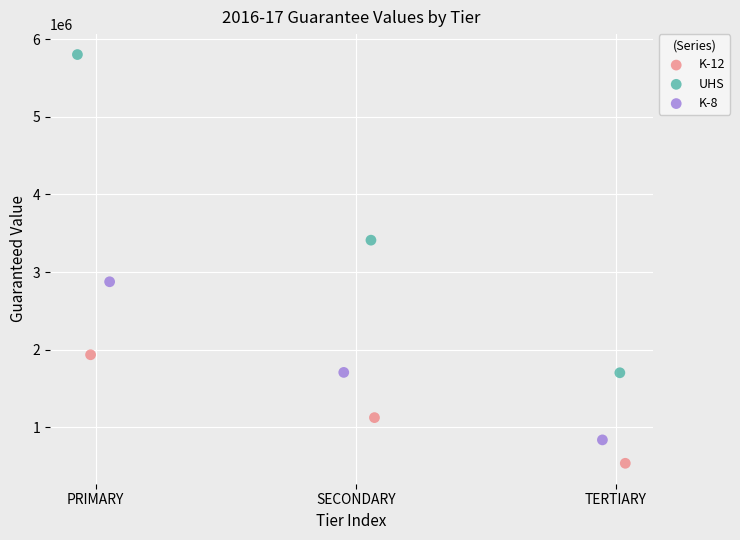

Which series contains the lowest Y value?

K-12